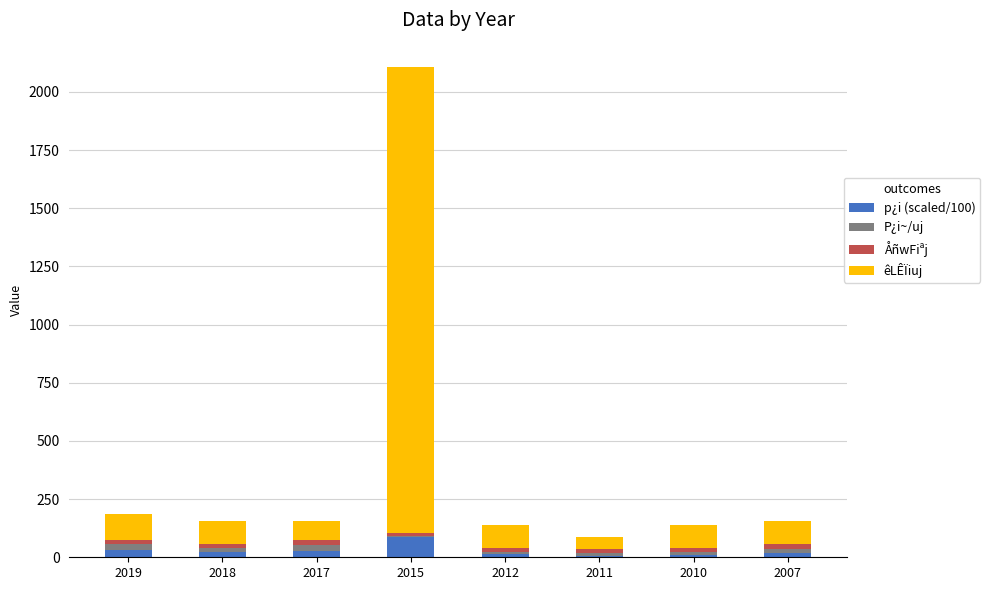

Does the chart contain stacked bars?

Yes